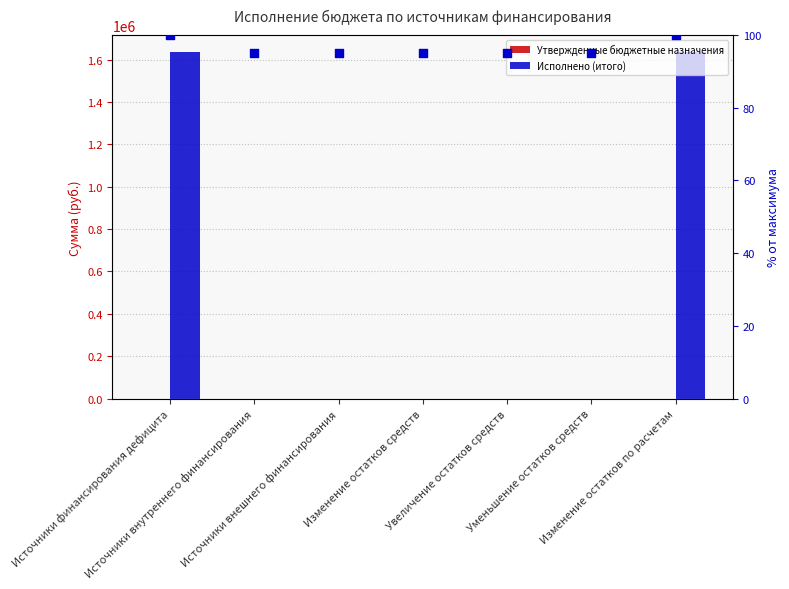

Which series has the largest total across all categories?

Исполнено (итого)